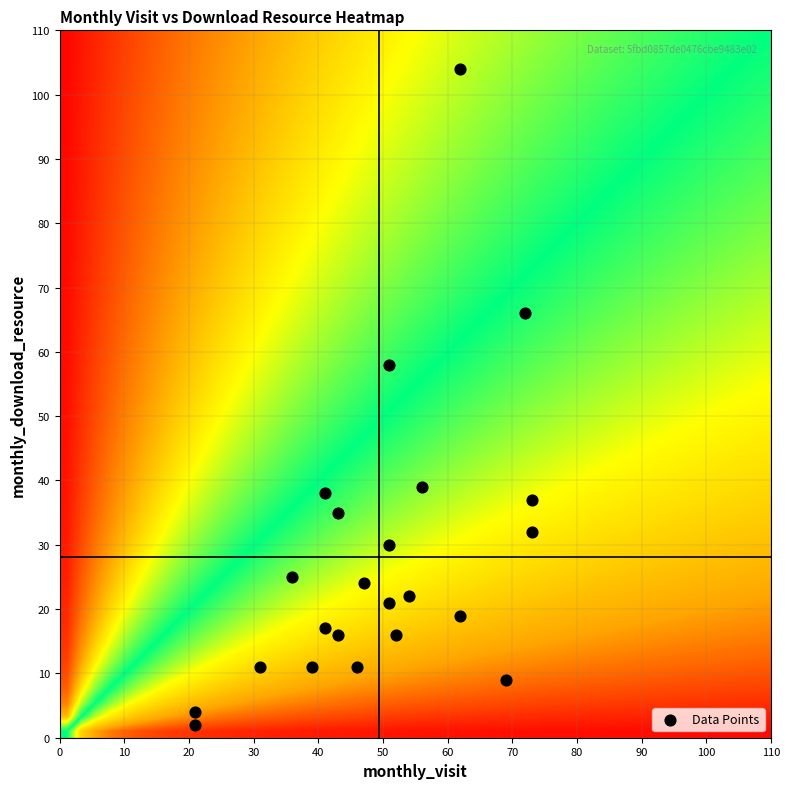

What Y value in the scatter plot is closest to 53?

58